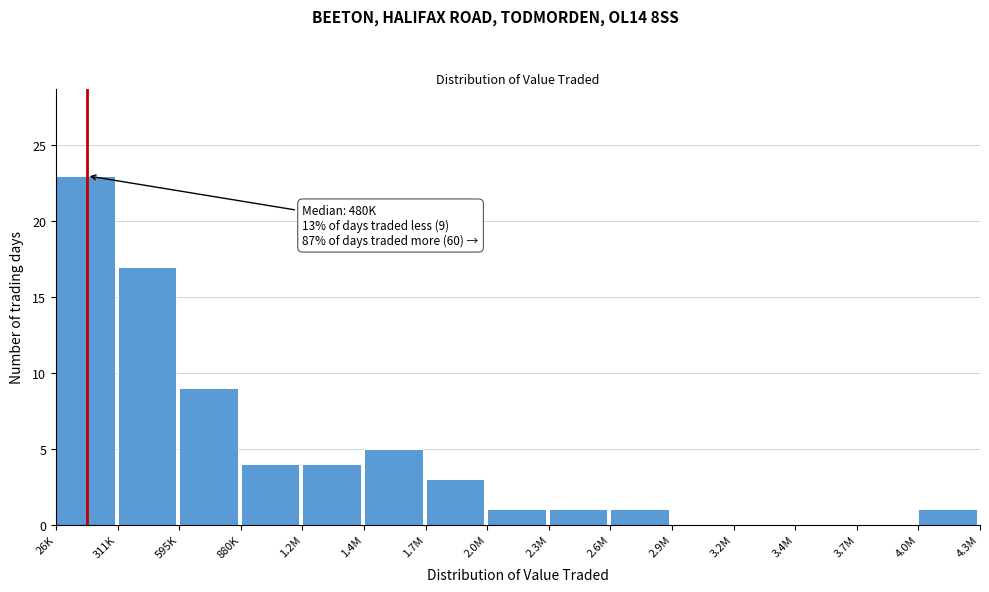

Reading right to left, extract all data points from this chart.

4.0M=1	3.7M=0	3.4M=0	3.2M=0	2.9M=0	2.6M=1	2.3M=1	2.0M=1	1.7M=3	1.4M=5	1.2M=4	880K=4	595K=9	311K=17	26K=23